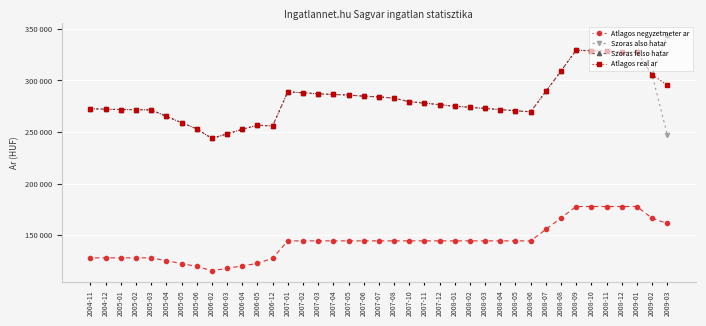

What are all the series names shown in the legend?

Atlagos negyzetmeter ar, Szoras also hatar, Szoras felso hatar, Atlagos real ar